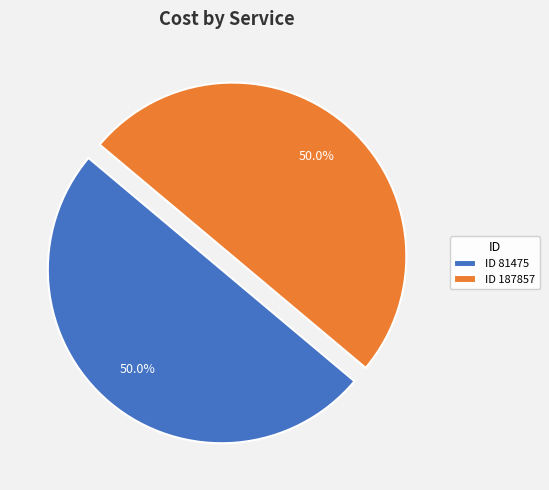

Combined, do ID 81475 and ID 187857 account for over 50%?

Yes